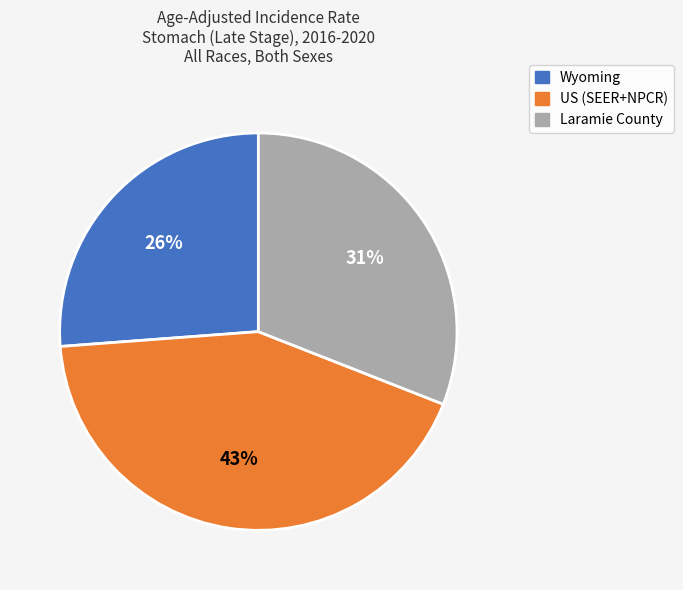

Count the number of slices in the pie.

3